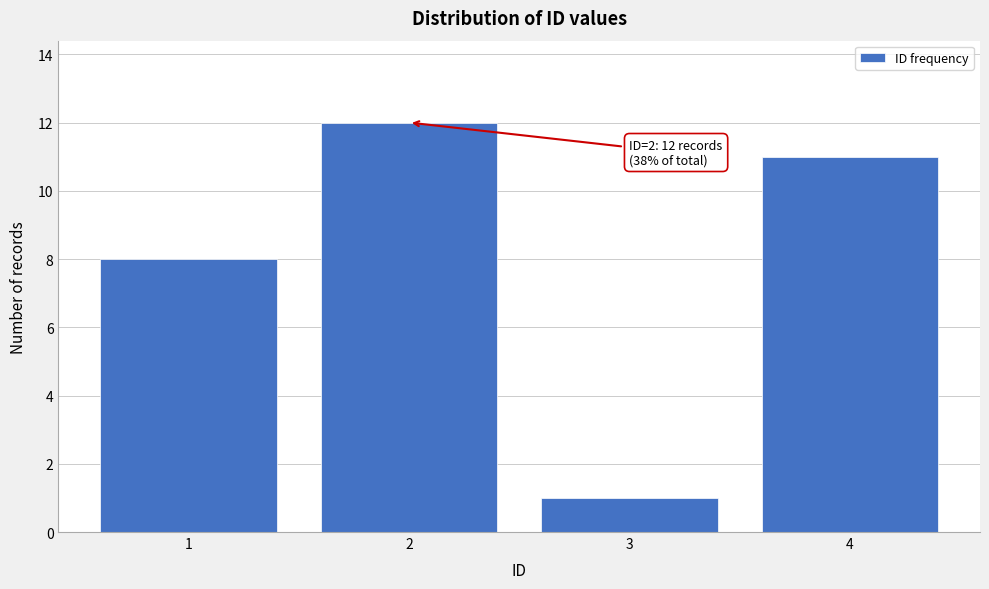

Reading right to left, list all the values displayed in this chart.

4=11	3=1	2=12	1=8